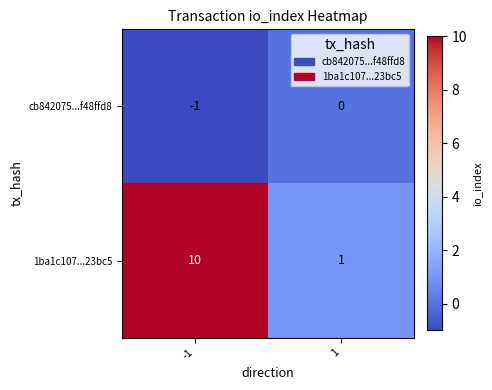

Is it true that cb842075...f48ffd8 equals 0 at 1?

True